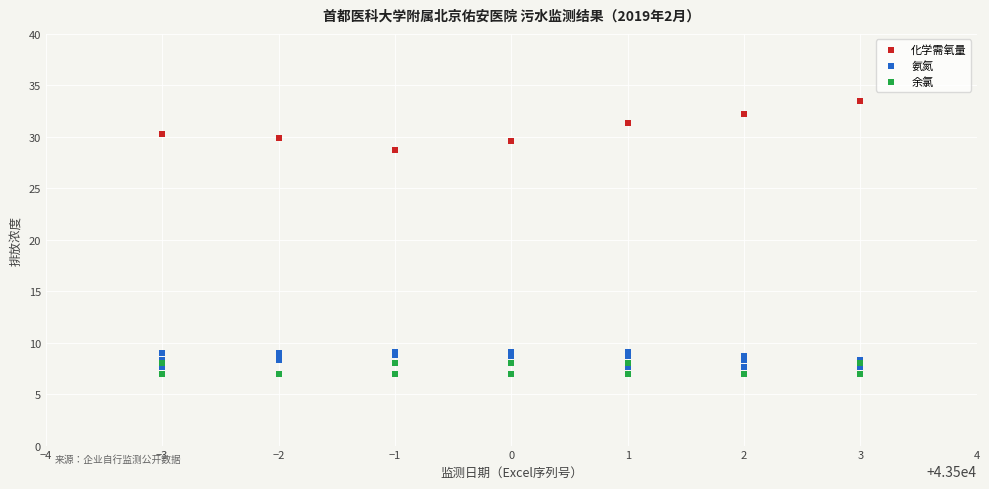

Which series has the largest Y range (max minus min)?

化学需氧量